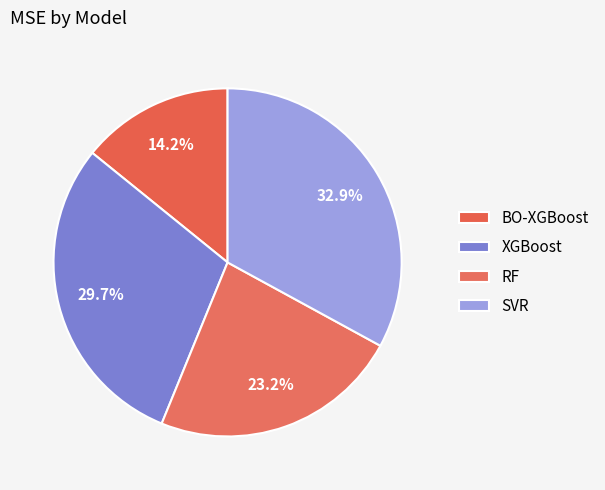

What percentage is NOT represented by XGBoost?

70.3%